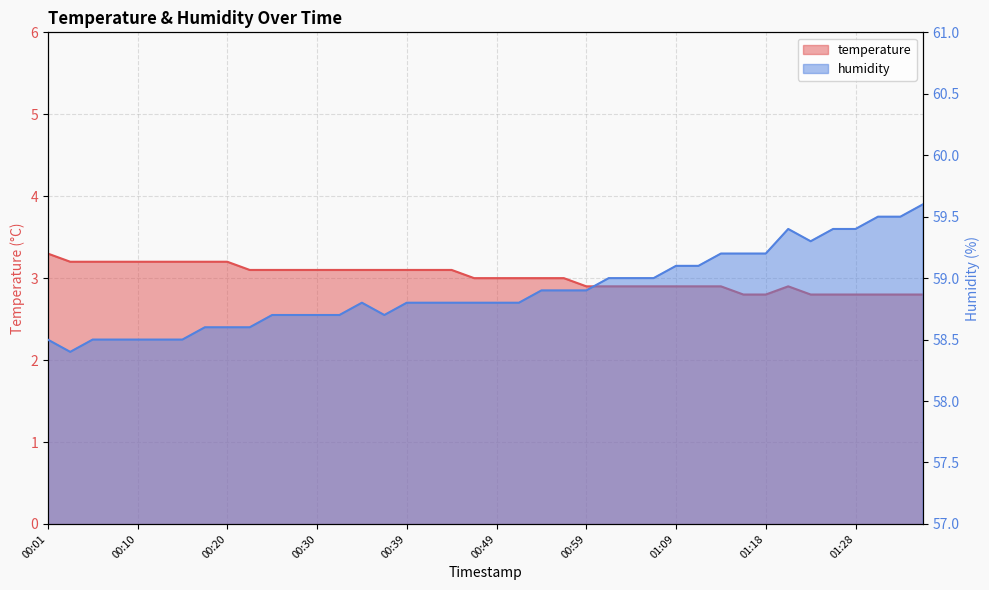

List the series in order of their overall mean, highest first.

humidity, temperature